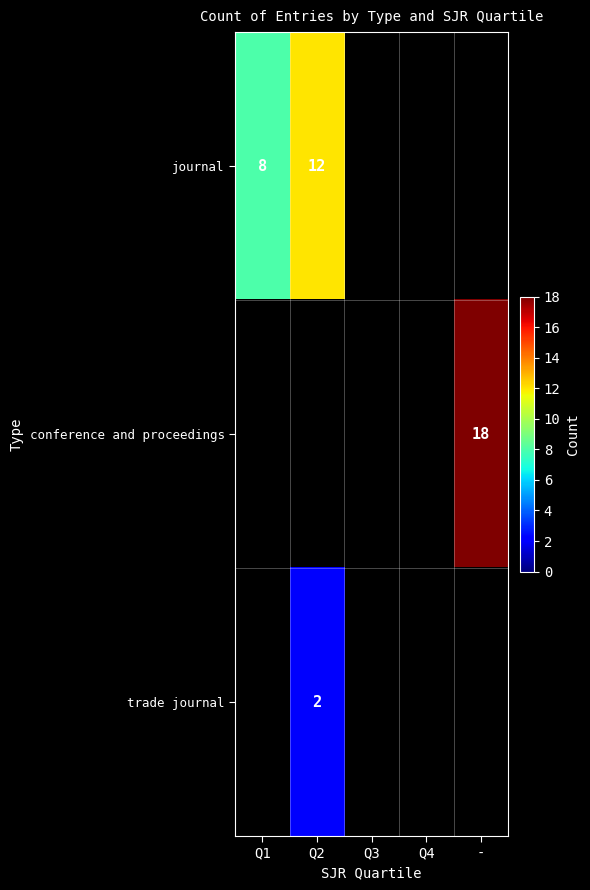

The journal series shows 8 at Q1. True or false?

True